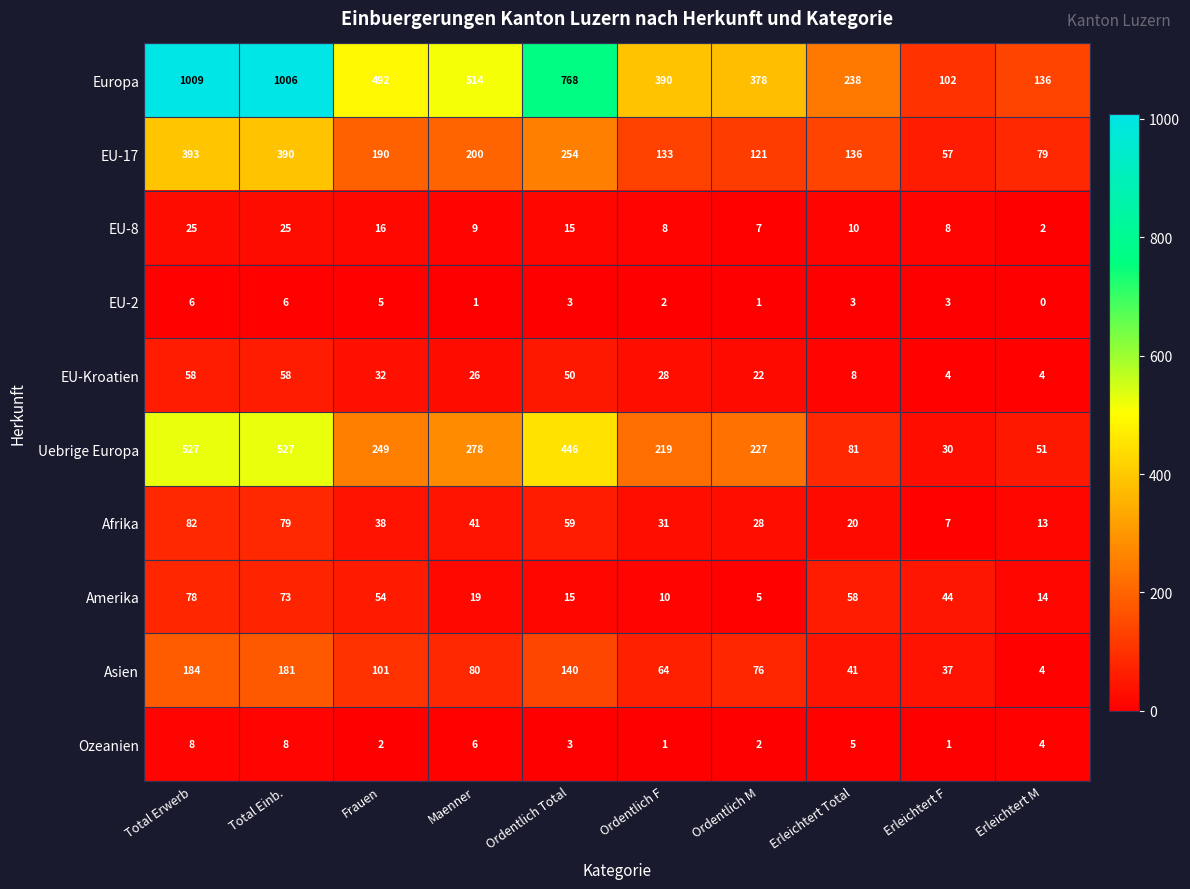

Rank the series by their maximum value, from highest to lowest.

Europa, Uebrige Europa, EU-17, Asien, Afrika, Amerika, EU-Kroatien, EU-8, Ozeanien, EU-2